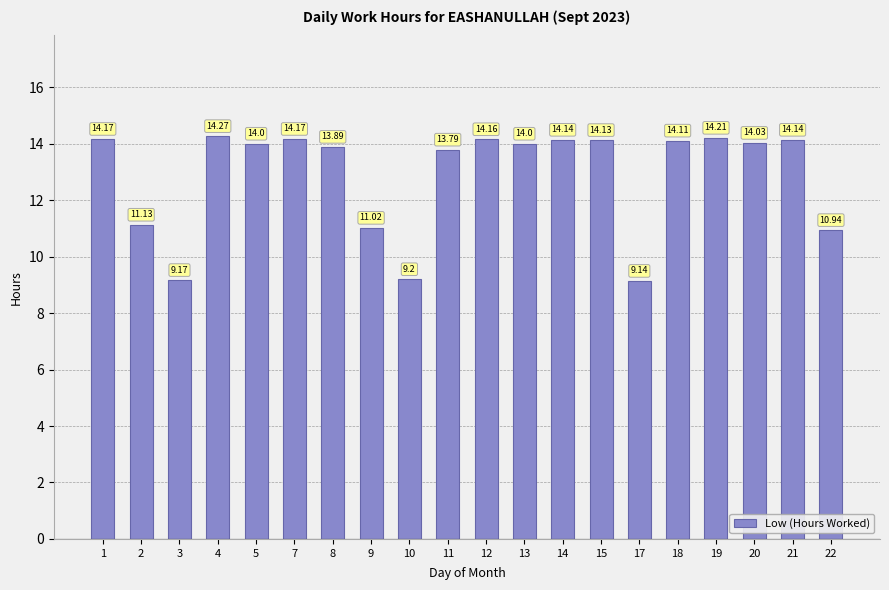

What is the value of the 17th bar from the left?

14.2